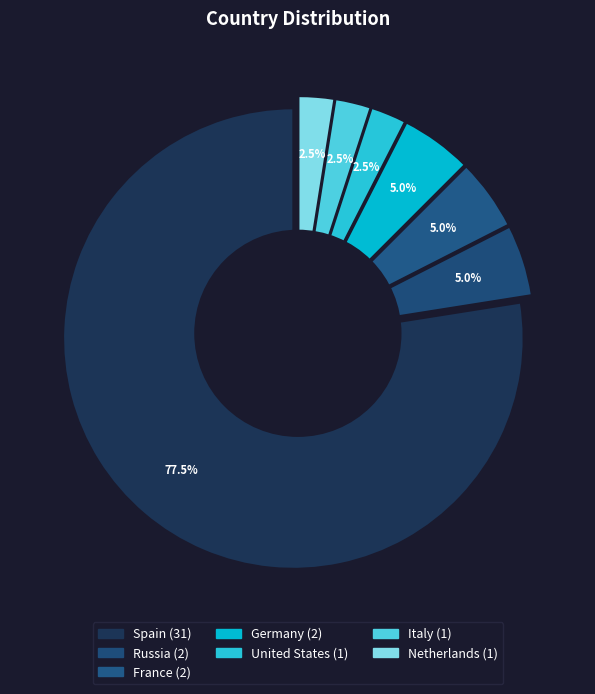

To the nearest percent, what portion does France represent?

5%